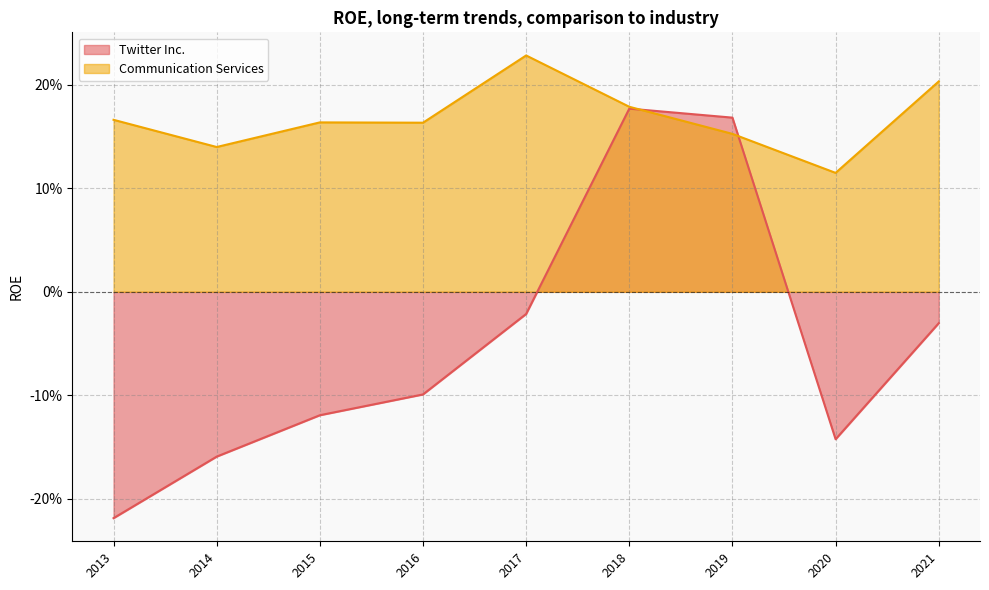

What is the value of the Communication Services point at the 4th from the left?

0.2